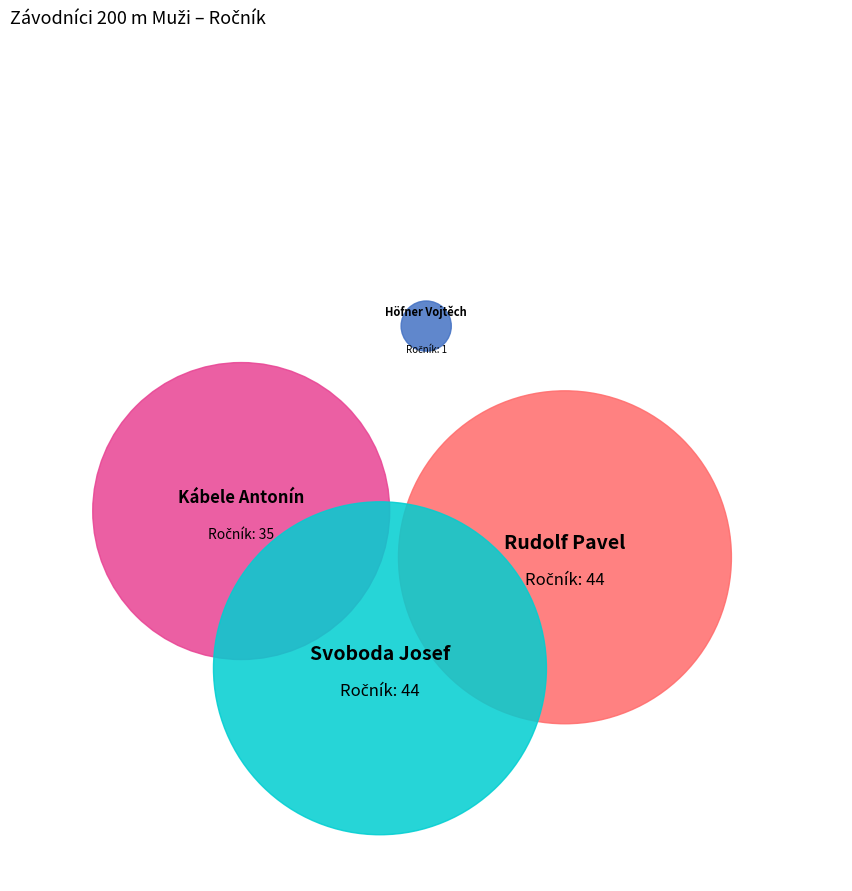

To the nearest percent, what percentage of the pie is Kábele Antonín?

28%